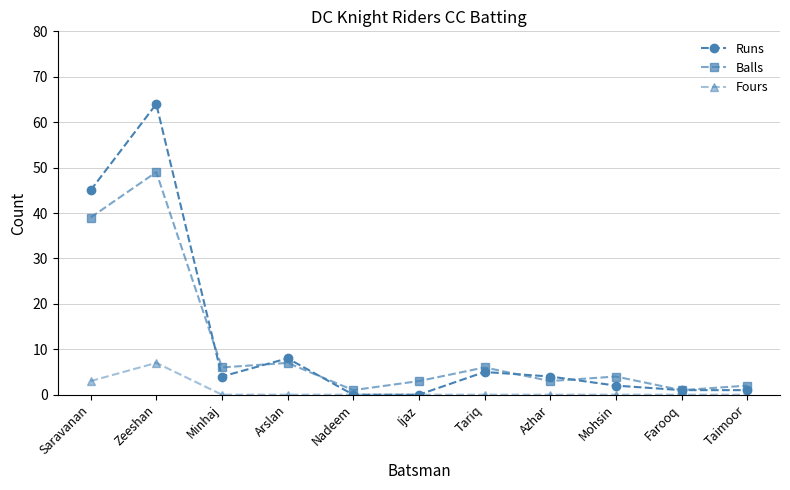

True or false: Fours has more than 0 points higher than both neighbors.

True